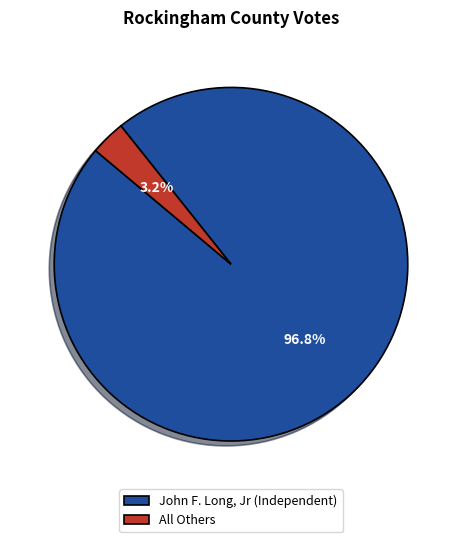

Rank the categories by value from highest to lowest.

John F. Long, Jr (Independent), All Others